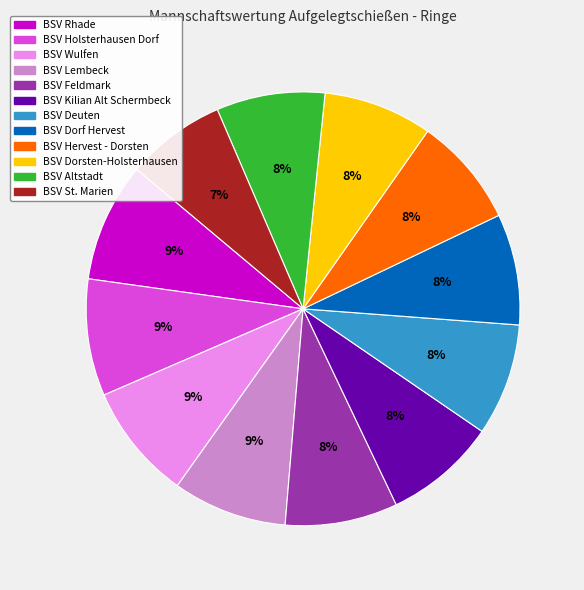

Is the sum of BSV Holsterhausen Dorf and BSV Feldmark greater than half?

No